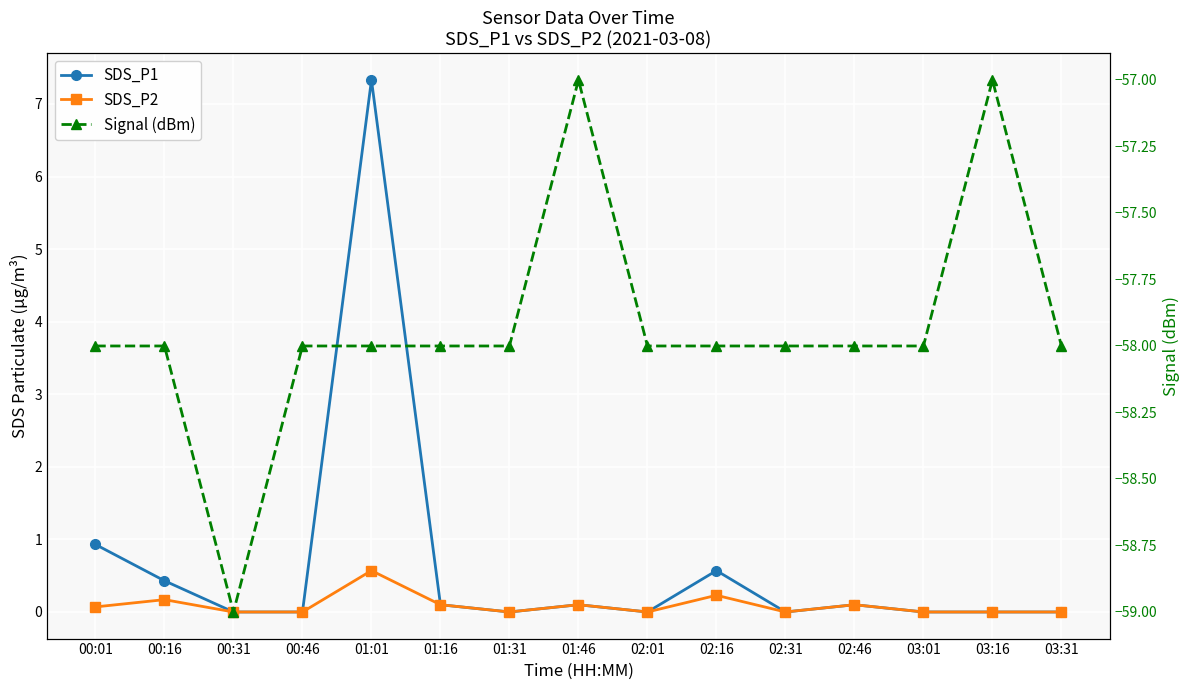

What is the label of the 6th point from the right?

02:16